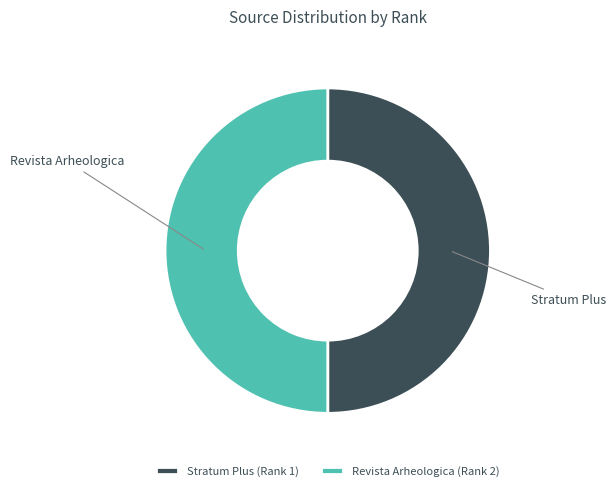

Approximately how many times larger is the value at Revista Arheologica (Rank 2) compared to Stratum Plus (Rank 1)?

1.0